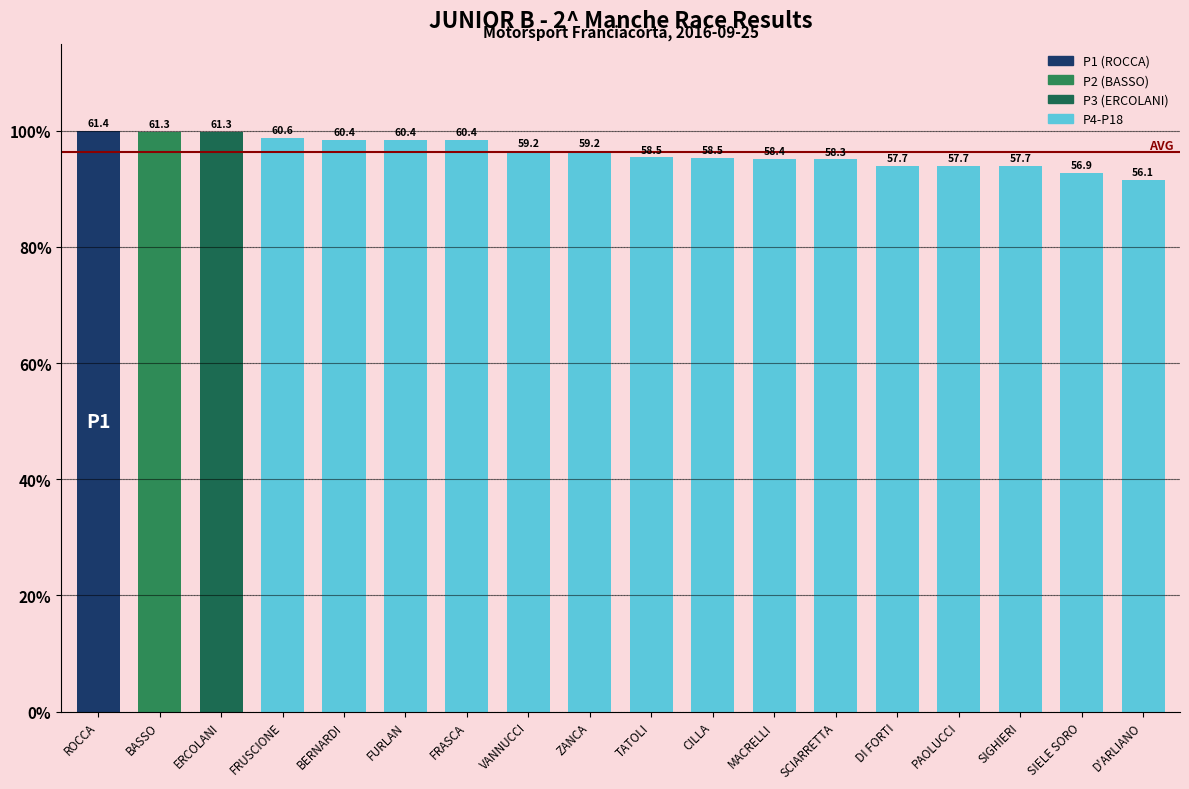

What is the label of the 17th bar from the left?

SIELE SORO